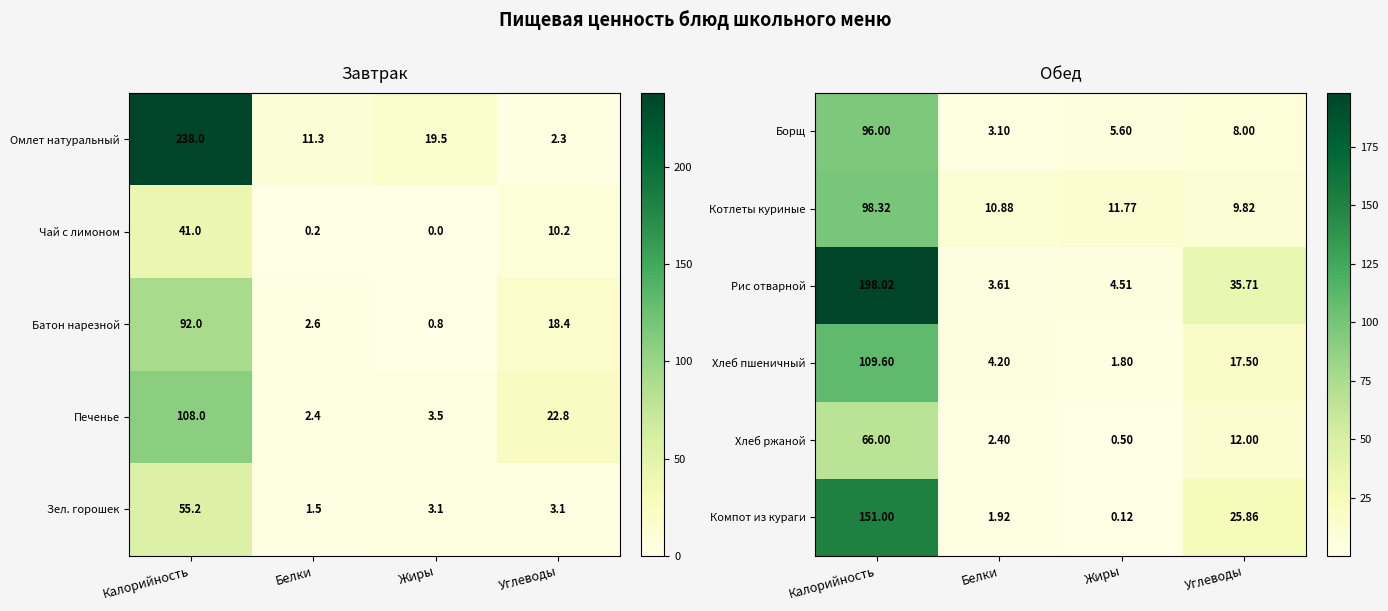

Where does the Компот из кураги series first go above 25?

Калорийность